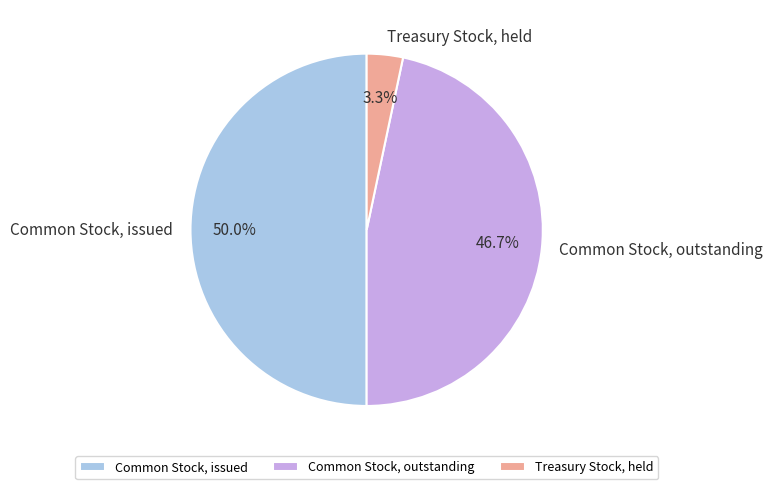

To the nearest percent, what is the average slice percentage?

33%